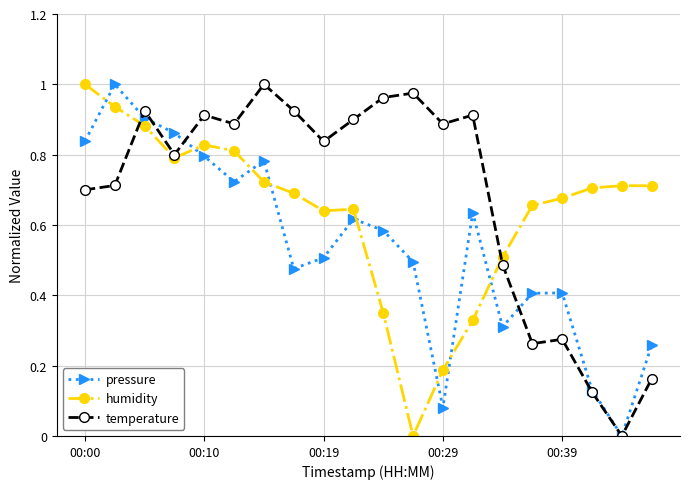

How many interior local peaks does the pressure series have?

5